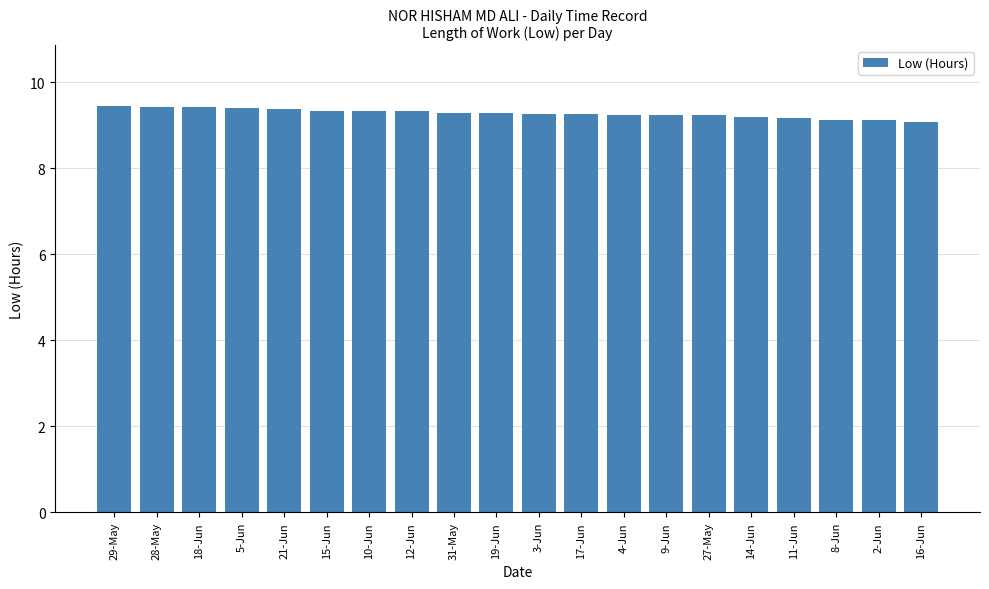

True or false: the data shows 4.2 at 3-Jun.

False